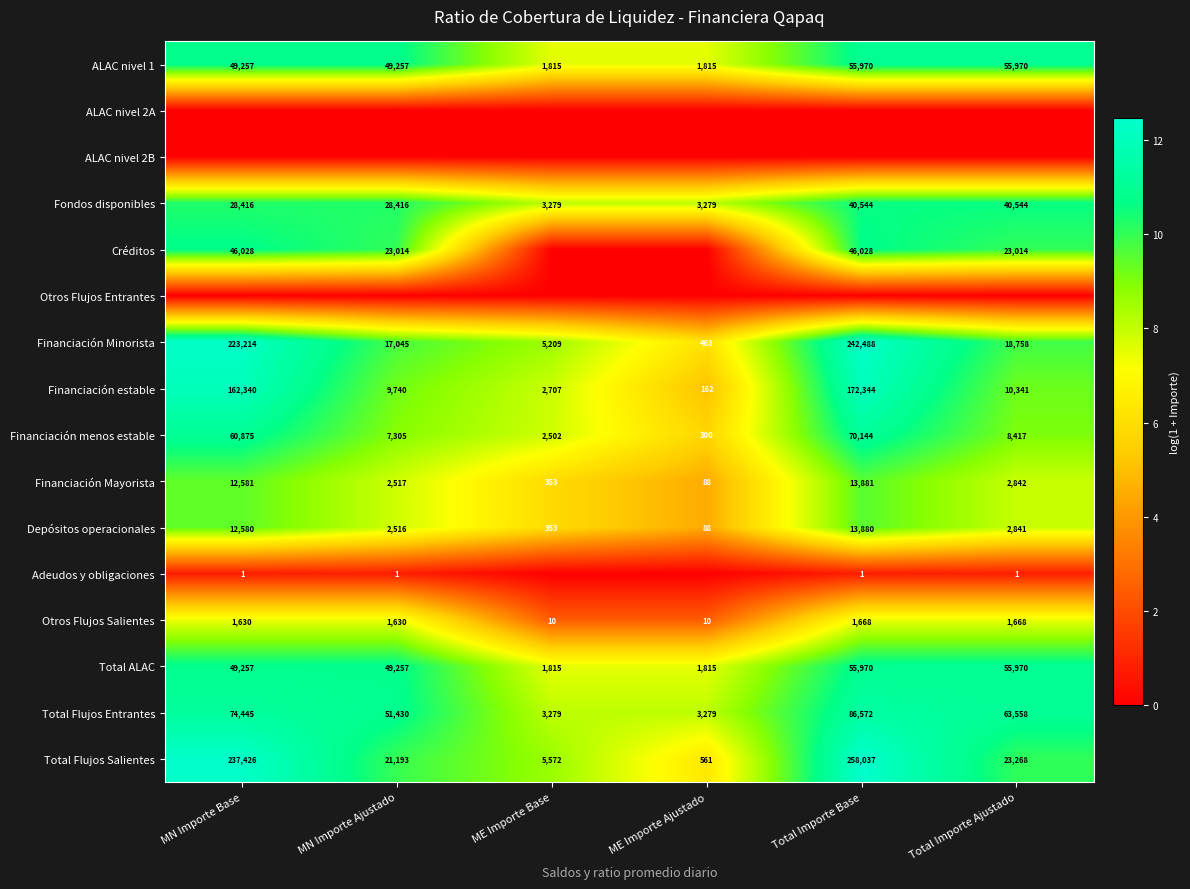

At which label is Financiación Minorista closest to 121475?

MN Importe Base